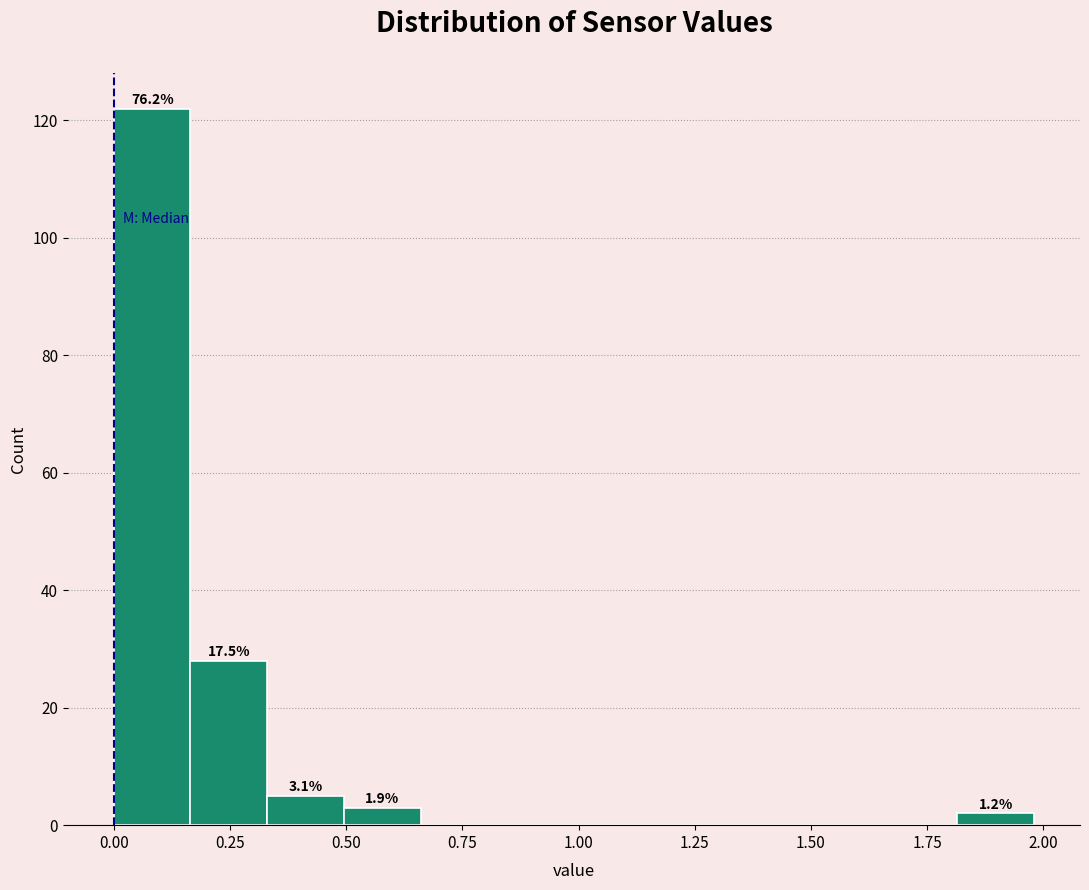

Around what value on the x-axis is the tallest bar? Give the approximate position of its centre, as read against the axis.

0.10